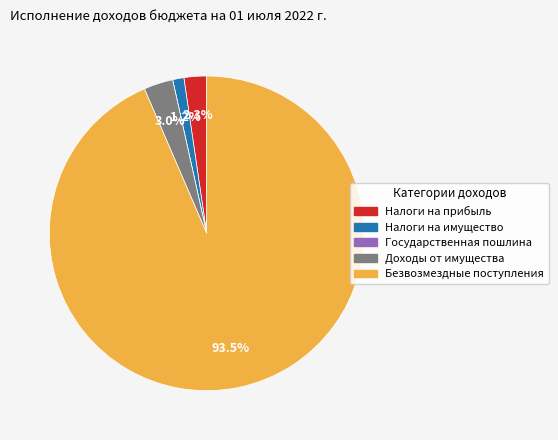

To the nearest percent, what is the difference between the largest and smallest slice percentages?

94%